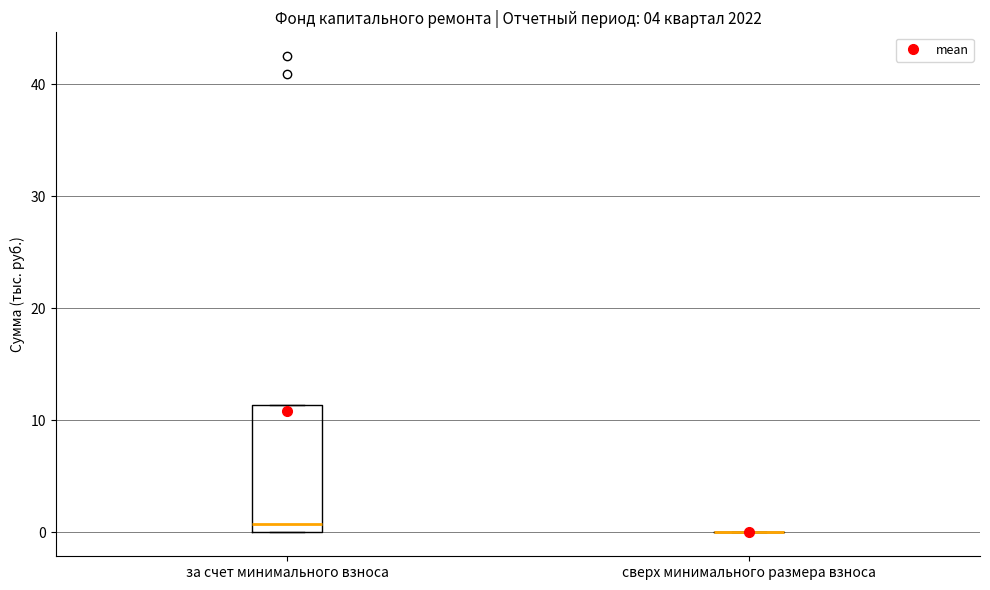

Reading left to right, read every box against the y-axis: the position of its median line, the range the box covers, and the ends of its whiskers. The values are not printed on the chart, so give them approximately, as read against the axis.

за счет минимального взноса: median 1, box 0 to 11, whiskers 0 to 11
сверх минимального размера взноса: box collapsed to a line at 0, whiskers 0 to 0